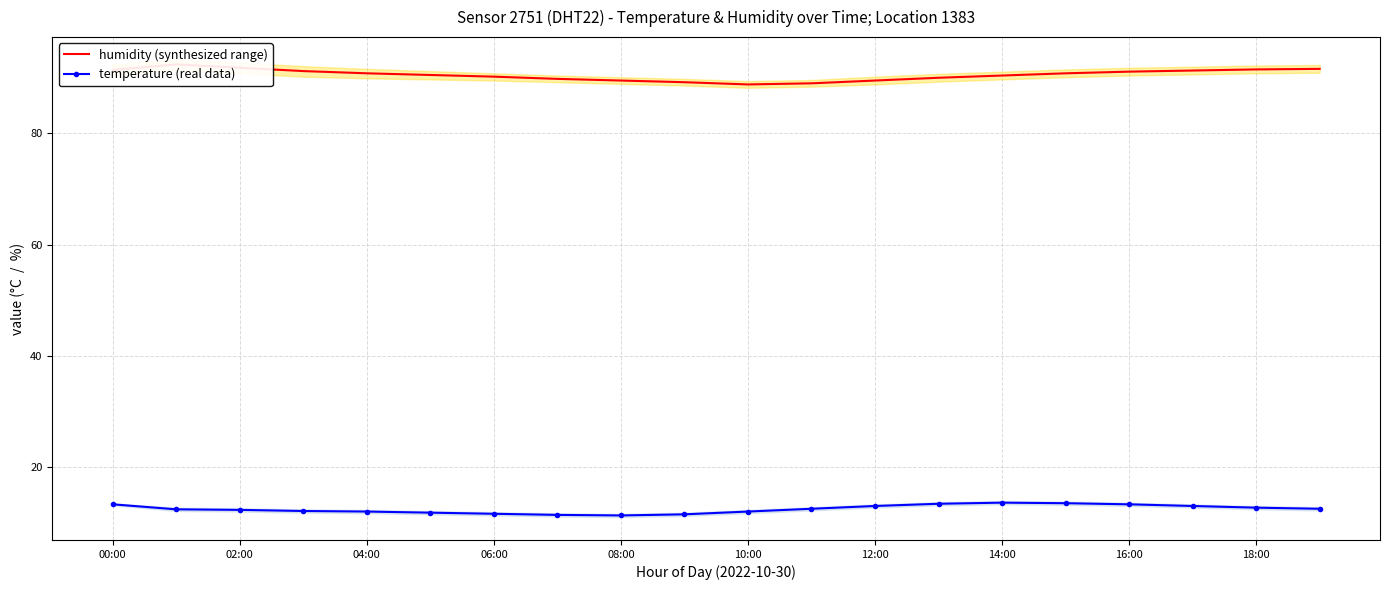

The value of temperature (real data) at 00:00 is 4.0. True or false?

False